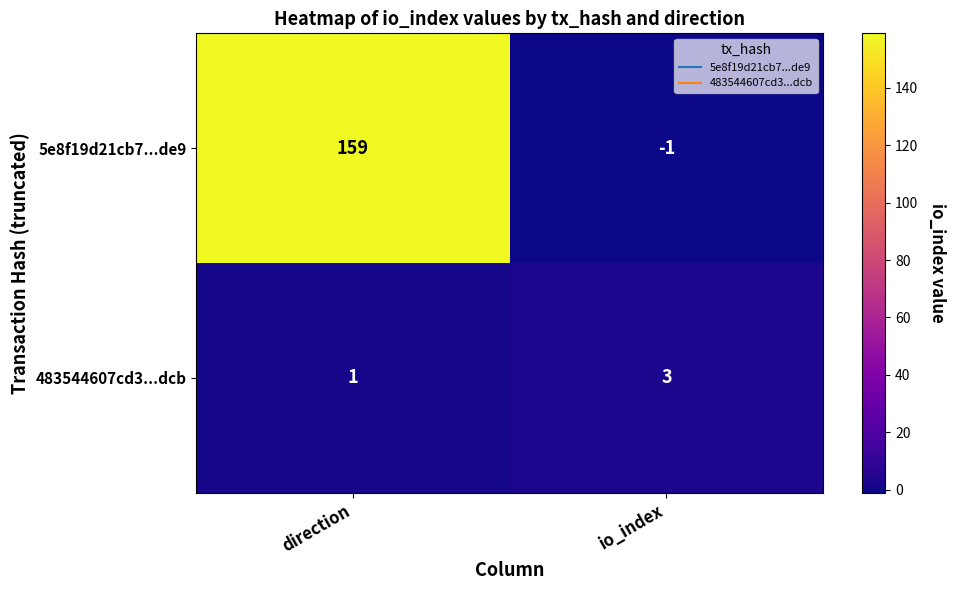

What is the sum of all 483544607cd3...dcb values?

4